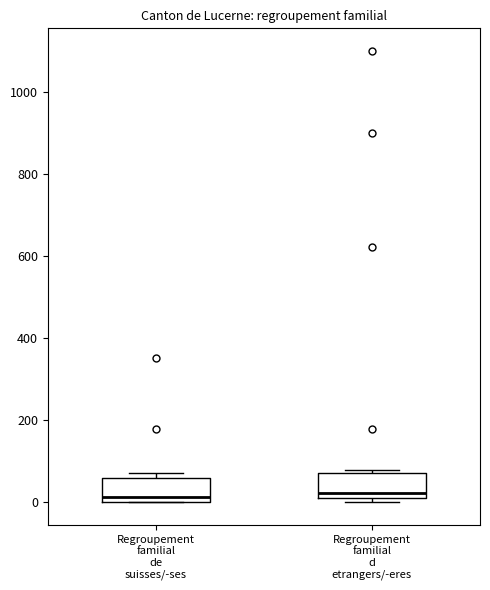

Where does the median line of the box for Regroupement familial d etrangers/-eres sit on the y-axis? The values are not printed on the chart, so give them approximately, as read against the axis.

20